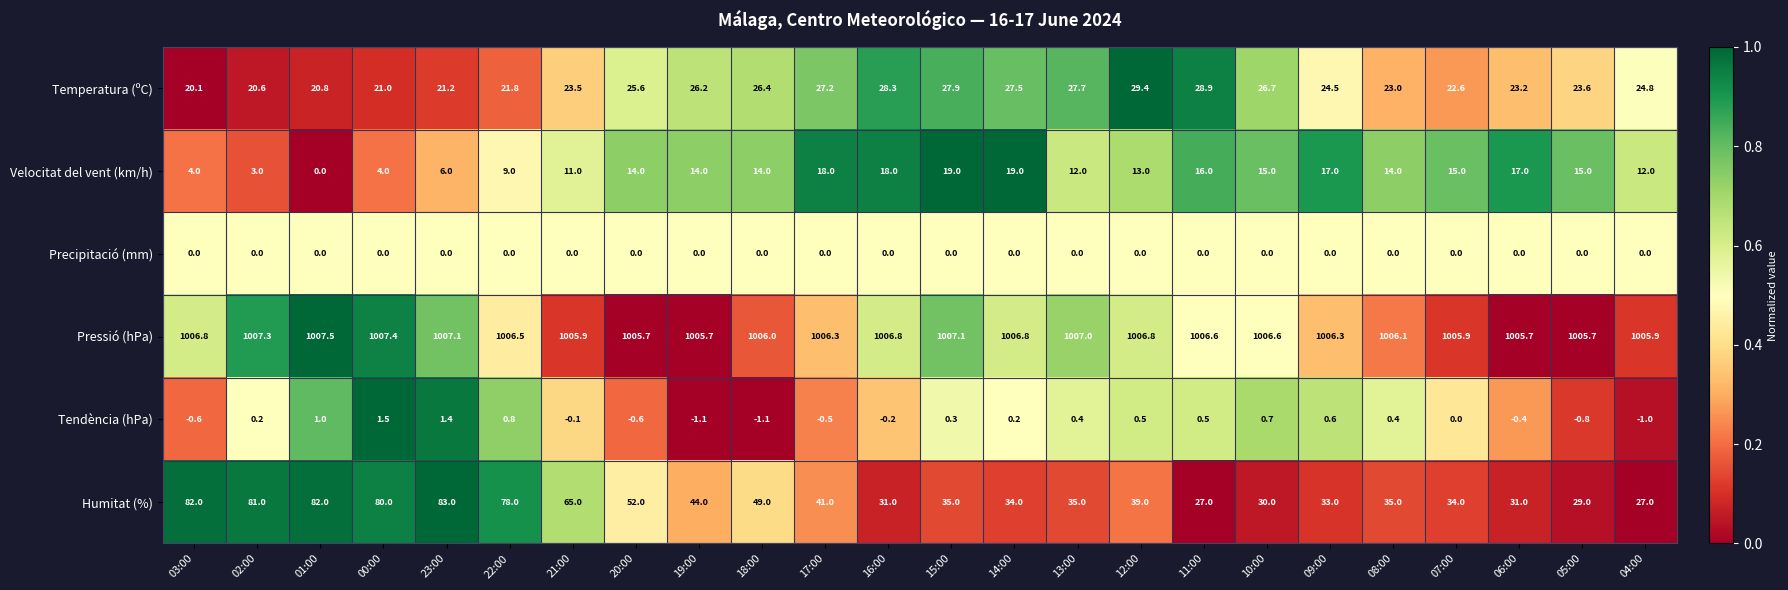

At which label does Humitat (%) first exceed 39?

03:00